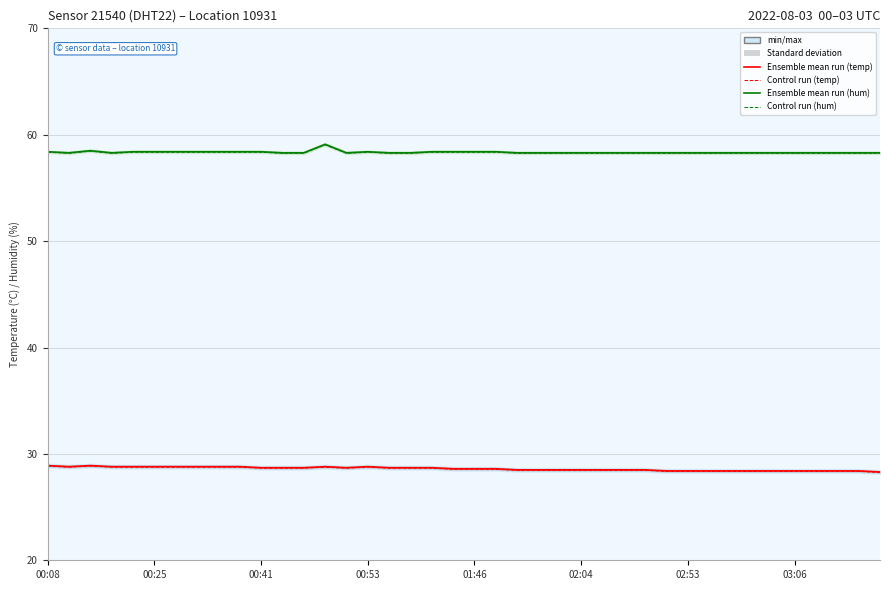

True or false: Ensemble mean run (humidity) and Control run (temperature) cross at least once.

False